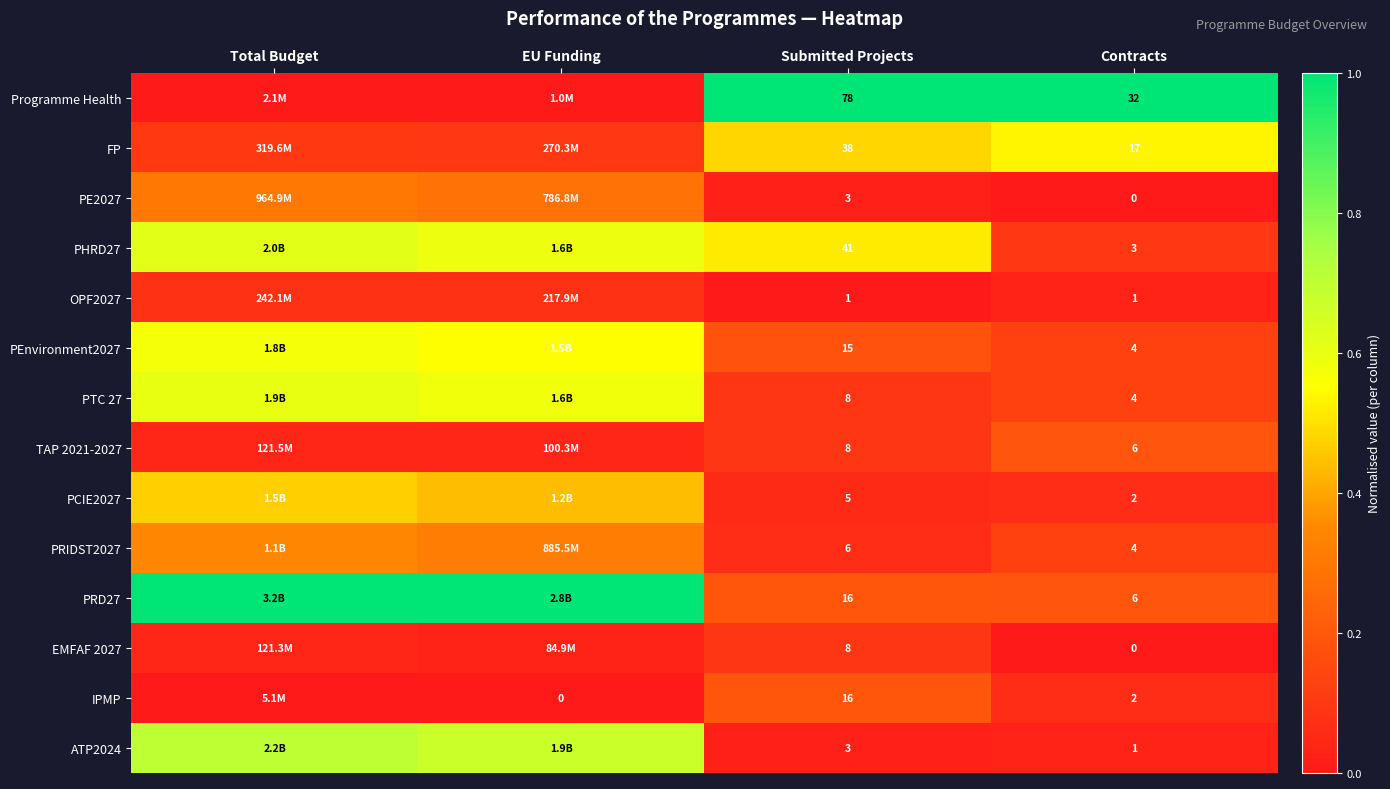

Which has a higher value, Submitted Projects or Total Budget?

Submitted Projects